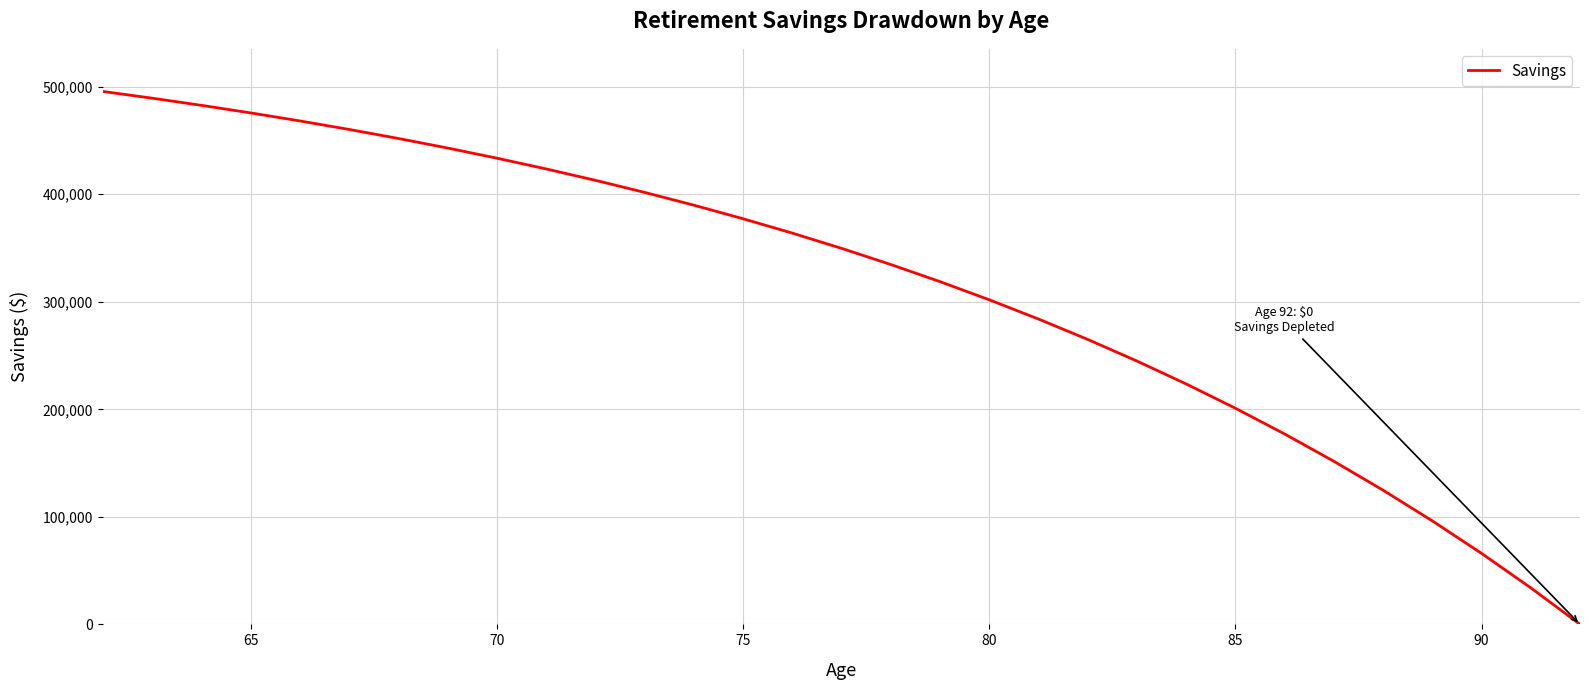

What is the greatest value displayed?

495533.9